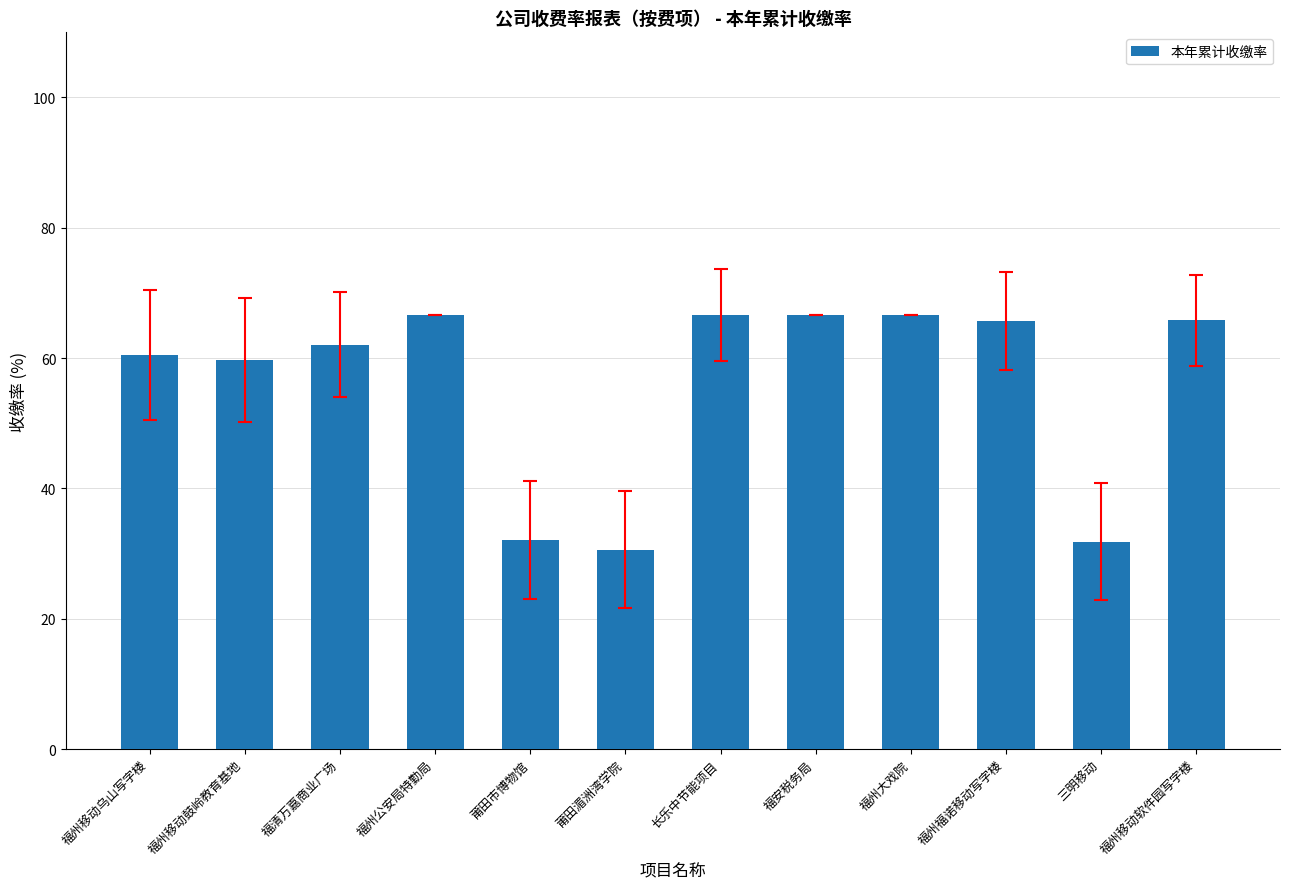

What is the value of the 12th bar from the left?

65.8